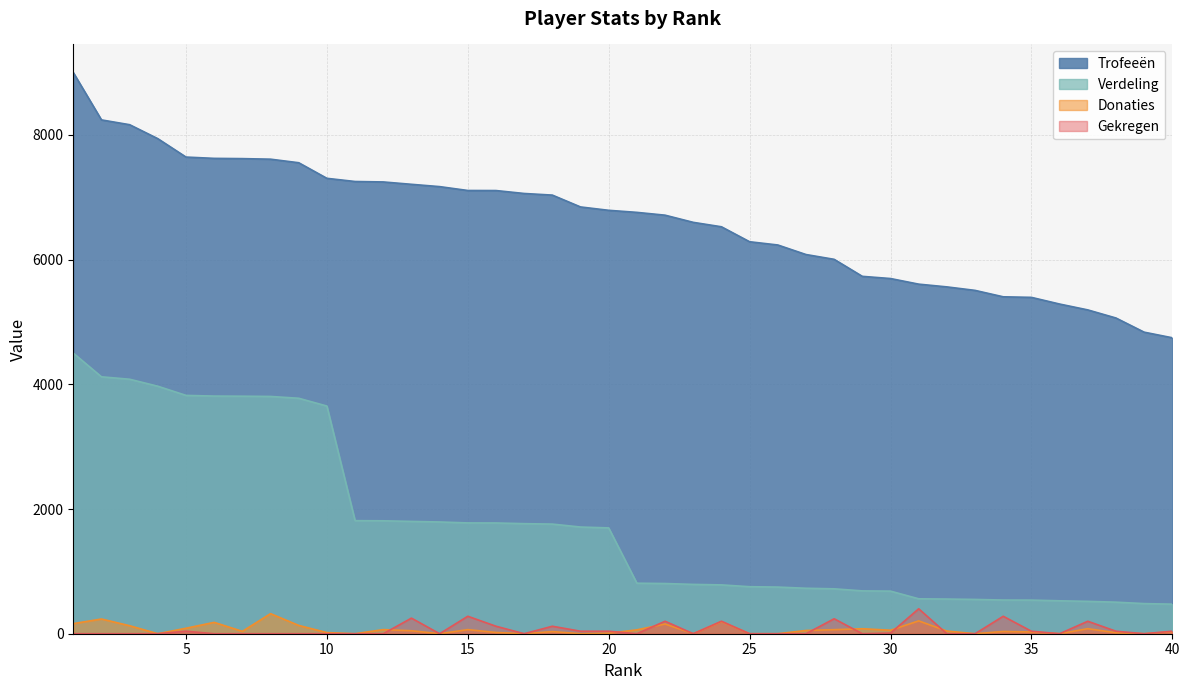

Reading left to right, list all the values displayed in this chart.

Trofeeën: 1=9000	2=8240	3=8163	4=7939	5=7644	6=7623	7=7619	8=7610	9=7553	10=7303	11=7252	12=7245	13=7207	14=7170	15=7108	16=7107	17=7060	18=7034	19=6844	20=6790	21=6757	22=6712	23=6597	24=6526	25=6286	26=6234	27=6081	28=6004	29=5731	30=5696	31=5606	32=5562	33=5506	34=5403	35=5394	36=5287	37=5193	38=5063	39=4836	40=4746
Verdeling: 1=4500	2=4120	3=4081	4=3969	5=3822	6=3811	7=3809	8=3805	9=3776	10=3651	11=1813	12=1811	13=1801	14=1792	15=1777	16=1776	17=1765	18=1758	19=1711	20=1697	21=810	22=805	23=791	24=783	25=754	26=748	27=729	28=720	29=687	30=683	31=560	32=556	33=550	34=540	35=539	36=528	37=519	38=506	39=483	40=474
Donaties: 1=162	2=236	3=128	4=0	5=88	6=182	7=38	8=322	9=133	10=18	11=0	12=66	13=48	14=0	15=66	16=20	17=0	18=34	19=0	20=8	21=62	22=156	23=0	24=194	25=0	26=0	27=52	28=65	29=80	30=56	31=206	32=43	33=0	34=36	35=28	36=0	37=81	38=16	39=0	40=32
Gekregen: 1=0	2=0	3=0	4=0	5=40	6=0	7=0	8=0	9=0	10=0	11=0	12=0	13=250	14=0	15=280	16=120	17=0	18=120	19=40	20=40	21=0	22=200	23=0	24=200	25=0	26=0	27=0	28=240	29=0	30=10	31=400	32=0	33=0	34=280	35=40	36=0	37=200	38=40	39=0	40=40